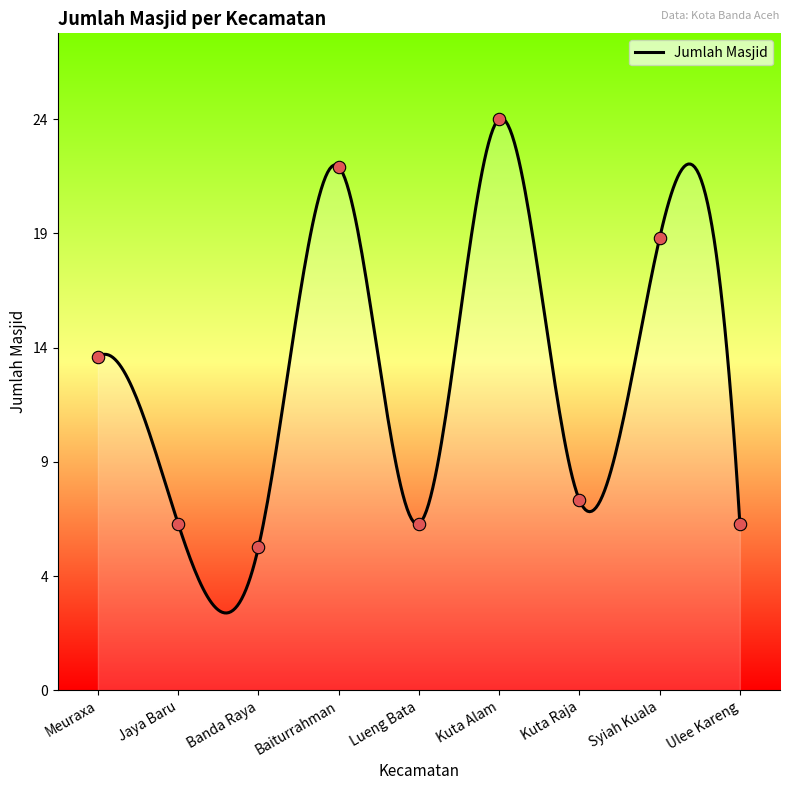

What is the change in value from Jaya Baru to Banda Raya?

-1